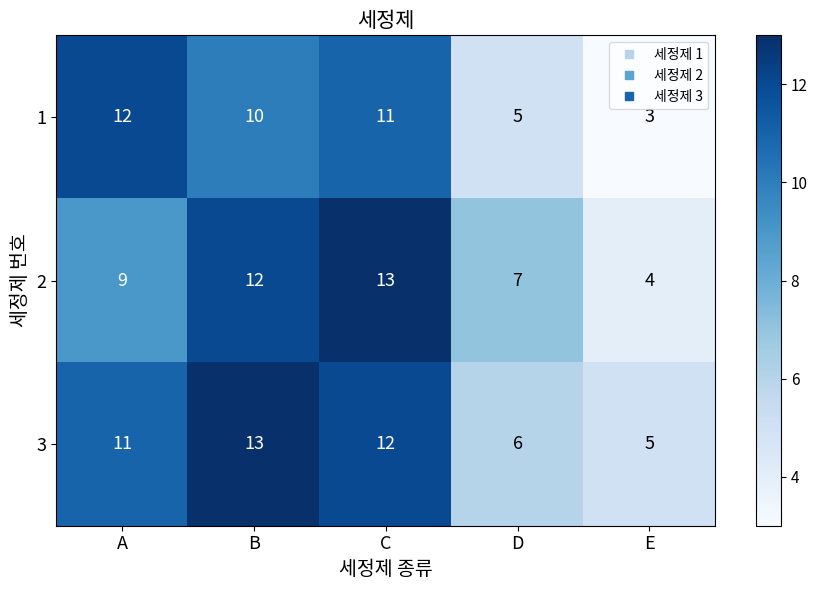

Reading right to left, transcribe all the data shown in this chart.

1: E=3	D=5	C=11	B=10	A=12
2: E=4	D=7	C=13	B=12	A=9
3: E=5	D=6	C=12	B=13	A=11